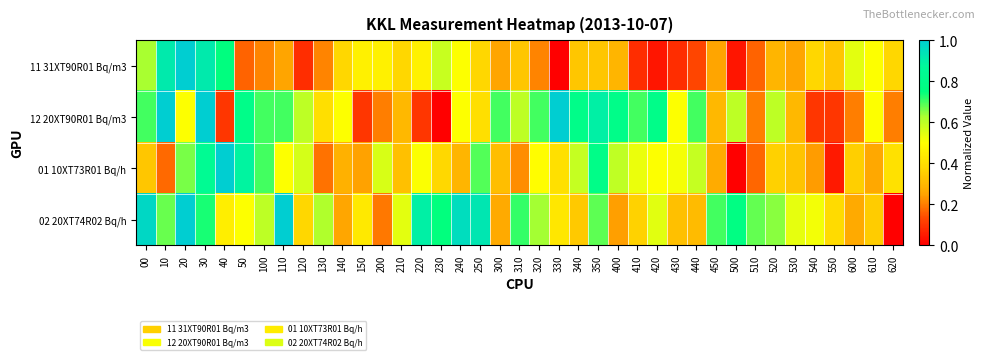

Reading left to right, transcribe all the data shown in this chart.

11 31XT90R01 Bq/m3: 00=0.6	10=0.9	20=1.0	30=0.9	40=0.8	50=0.2	100=0.2	110=0.2	120=0.1	130=0.2	140=0.4	150=0.5	200=0.5	210=0.4	220=0.5	230=0.6	240=0.5	250=0.4	300=0.2	310=0.3	320=0.2	330=0.0	340=0.3	350=0.3	400=0.3	410=0.1	420=0.0	430=0.1	440=0.1	450=0.2	500=0.0	510=0.2	520=0.3	530=0.2	540=0.4	550=0.3	600=0.5	610=0.5	620=0.4
12 20XT90R01 Bq/m3: 00=0.7	10=1.0	20=0.5	30=1.0	40=0.1	50=0.8	100=0.7	110=0.7	120=0.6	130=0.4	140=0.5	150=0.1	200=0.2	210=0.3	220=0.1	230=0.0	240=0.5	250=0.4	300=0.7	310=0.6	320=0.7	330=1.0	340=0.8	350=0.9	400=0.8	410=0.7	420=0.8	430=0.5	440=0.7	450=0.3	500=0.6	510=0.2	520=0.6	530=0.3	540=0.1	550=0.1	600=0.2	610=0.5	620=0.2
01 10XT73R01 Bq/h: 00=0.3	10=0.2	20=0.7	30=0.8	40=1.0	50=0.9	100=0.7	110=0.5	120=0.6	130=0.2	140=0.3	150=0.2	200=0.6	210=0.3	220=0.5	230=0.4	240=0.3	250=0.7	300=0.3	310=0.2	320=0.5	330=0.4	340=0.6	350=0.8	400=0.6	410=0.5	420=0.5	430=0.5	440=0.6	450=0.3	500=0.0	510=0.2	520=0.4	530=0.3	540=0.2	550=0.0	600=0.4	610=0.3	620=0.4
02 20XT74R02 Bq/h: 00=1.0	10=0.7	20=1.0	30=0.7	40=0.4	50=0.5	100=0.6	110=1.0	120=0.4	130=0.6	140=0.3	150=0.4	200=0.2	210=0.5	220=0.9	230=0.7	240=1.0	250=0.9	300=0.3	310=0.7	320=0.6	330=0.4	340=0.3	350=0.7	400=0.2	410=0.4	420=0.5	430=0.3	440=0.3	450=0.7	500=0.8	510=0.7	520=0.7	530=0.5	540=0.5	550=0.4	600=0.3	610=0.3	620=0.0